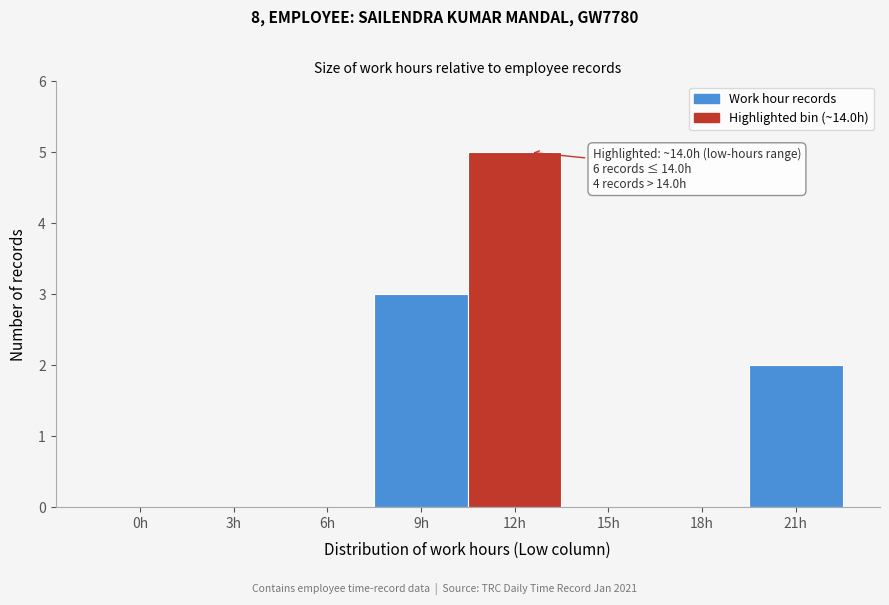

Reading left to right, list all the values displayed in this chart.

0h=0	3h=0	6h=0	9h=3	12h=5	15h=0	18h=0	21h=2